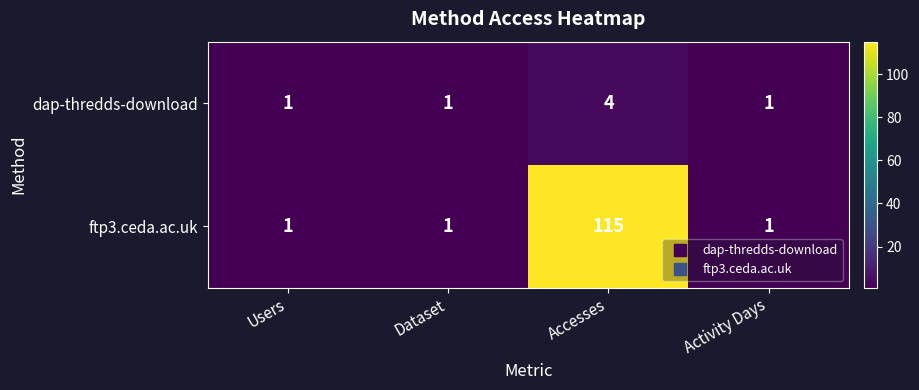

What is the maximum value for ftp3.ceda.ac.uk?

115